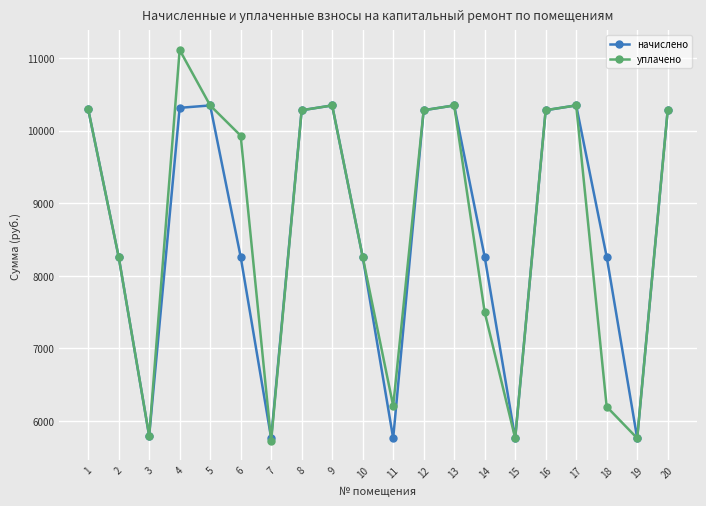

Which series has the largest range (max minus min)?

уплачено